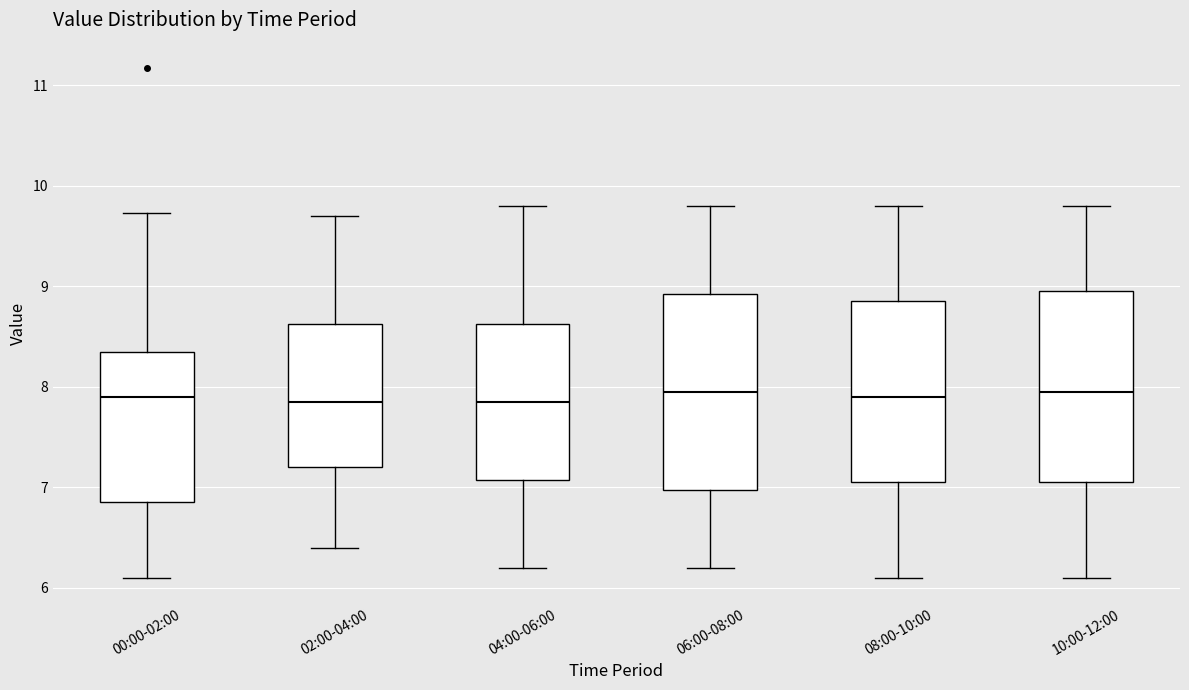

Reading left to right, transcribe this box plot: for each box, give where its median line is, the range the box spans, and where its two whiskers end, as read against the y-axis. The values are not printed on the chart, so give them approximately, as read against the axis.

00:00-02:00: median 7.9, box 6.9 to 8.3, whiskers 6.1 to 9.7
02:00-04:00: median 7.9, box 7.2 to 8.6, whiskers 6.4 to 9.7
04:00-06:00: median 7.9, box 7.1 to 8.6, whiskers 6.2 to 9.8
06:00-08:00: median 8.0, box 7.0 to 8.9, whiskers 6.2 to 9.8
08:00-10:00: median 7.9, box 7.1 to 8.9, whiskers 6.1 to 9.8
10:00-12:00: median 8.0, box 7.1 to 9.0, whiskers 6.1 to 9.8